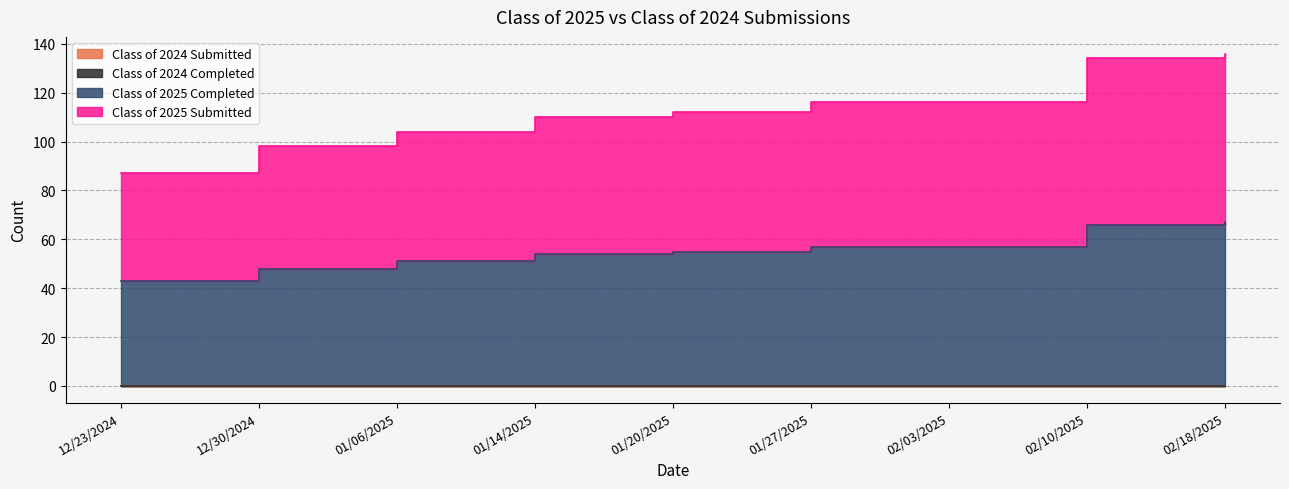

The value of Class of 2025 Completed at 12/30/2024 is 48. True or false?

True